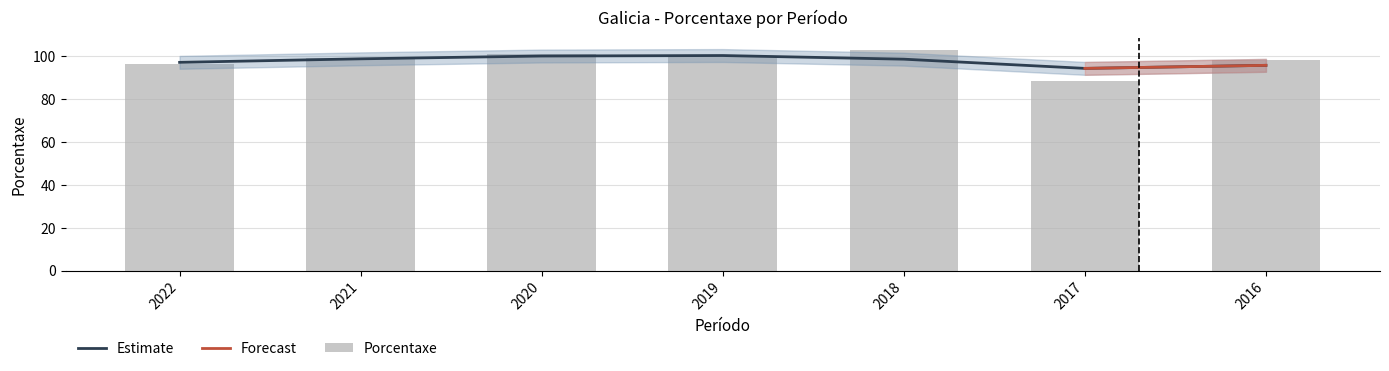

What is the sum of all values?

685.3